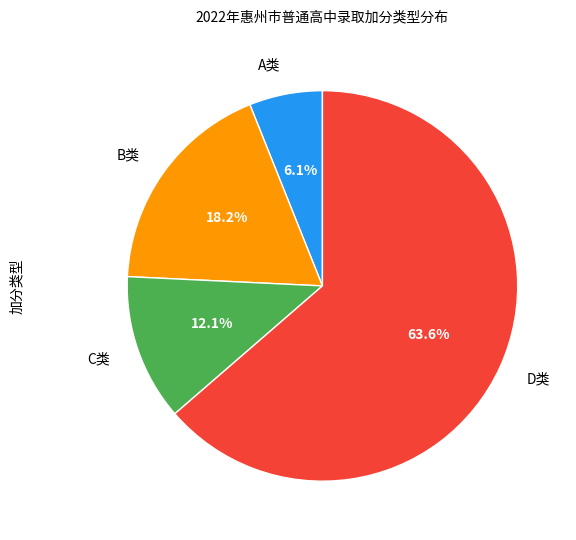

To the nearest percent, what is the difference between the largest and smallest slice percentages?

58%